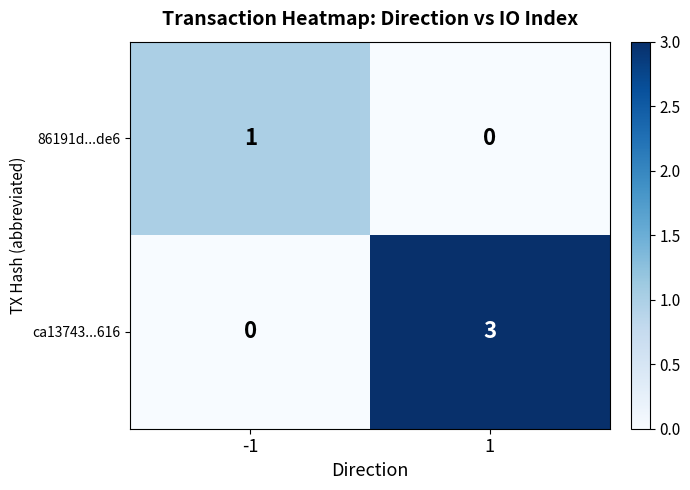

Rank the series by their maximum value, from highest to lowest.

ca13743...616, 86191d...de6